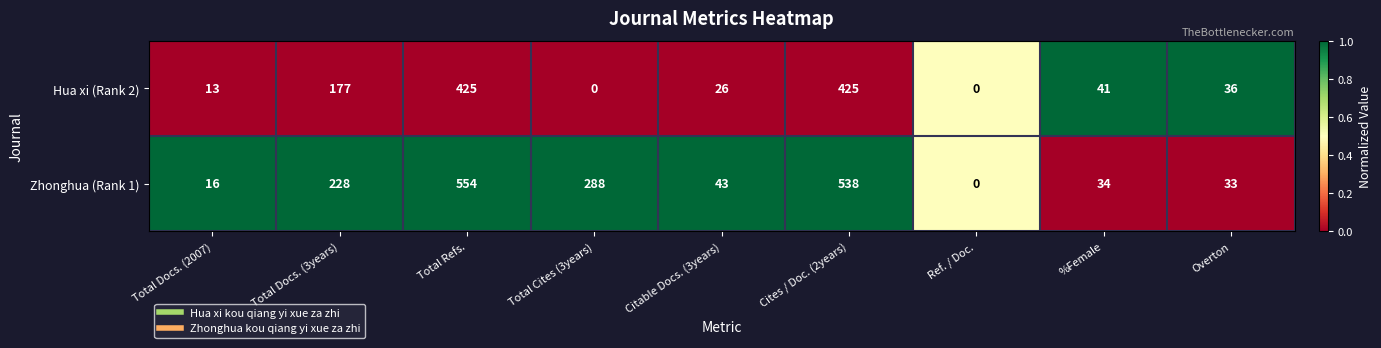

The value of Zhonghua (Rank 1) at Overton is 19. True or false?

False